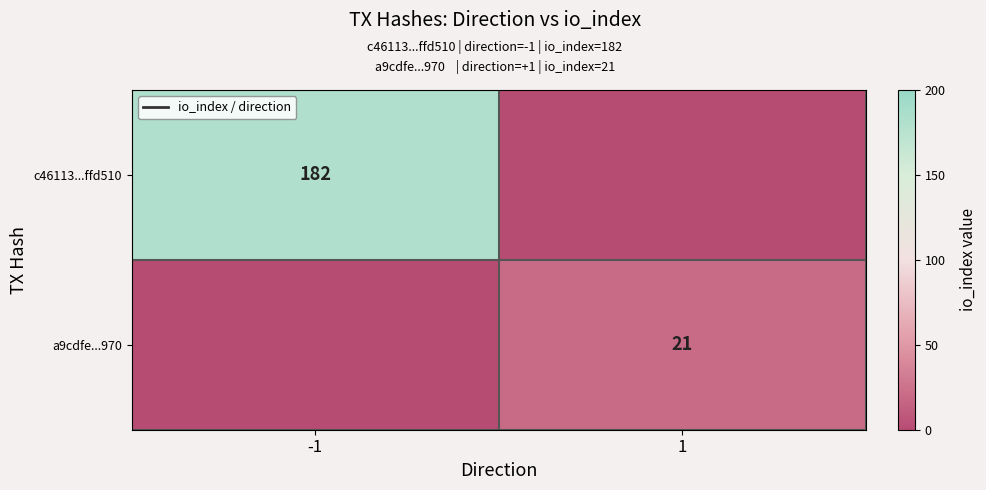

The value of a9cdfe...970 at 1 is 21. True or false?

True